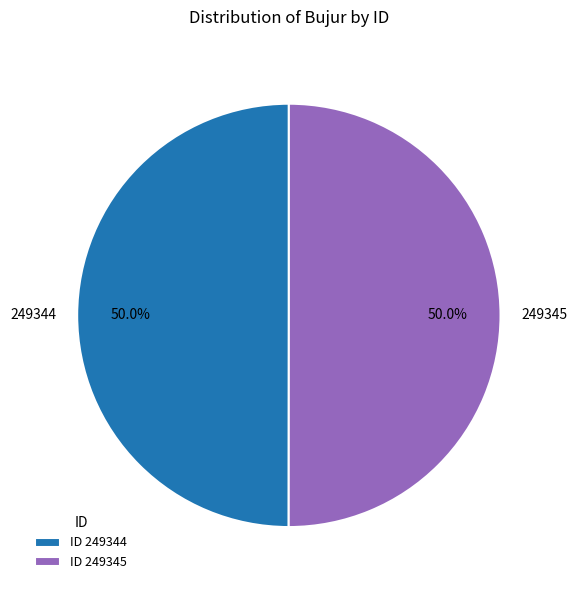

The 249345 slice represents 38% of the pie. True or false?

False